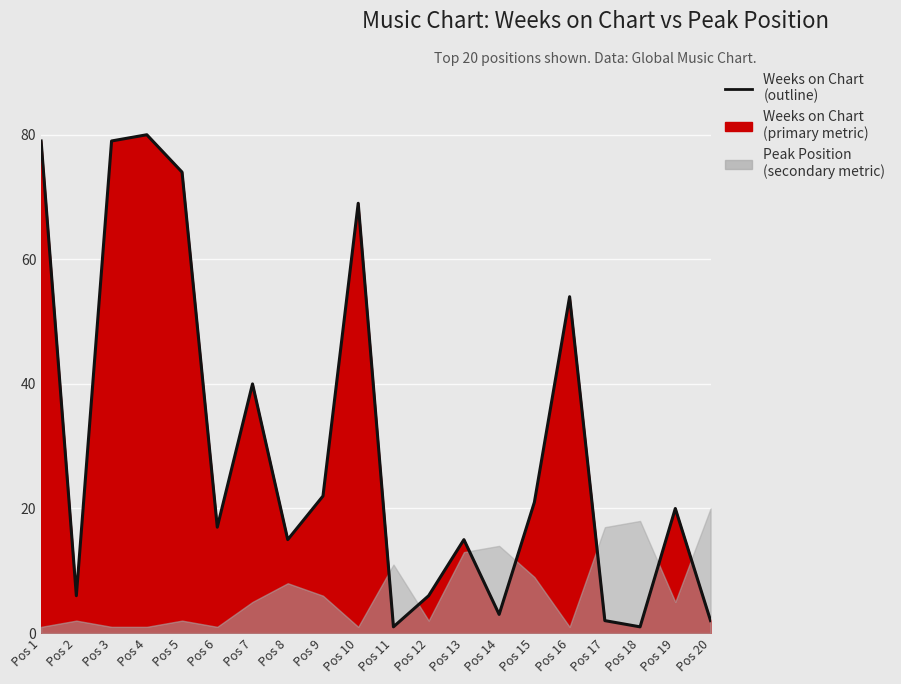

Rank the categories by value from highest to lowest.

Pos 4, Pos 1, Pos 3, Pos 5, Pos 10, Pos 16, Pos 7, Pos 9, Pos 15, Pos 19, Pos 6, Pos 8, Pos 13, Pos 2, Pos 12, Pos 14, Pos 17, Pos 20, Pos 11, Pos 18